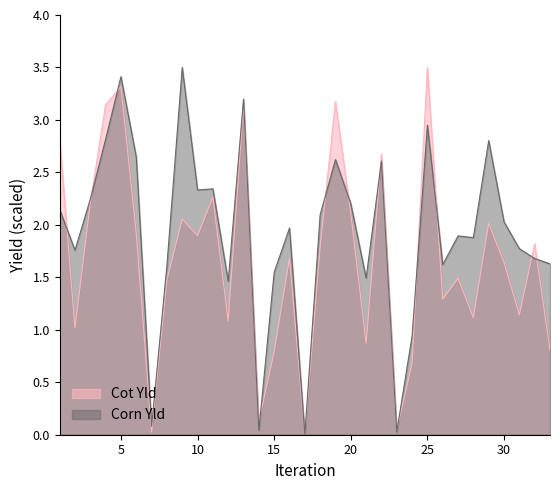

What is the sum of all Cot Yld values?

55.1